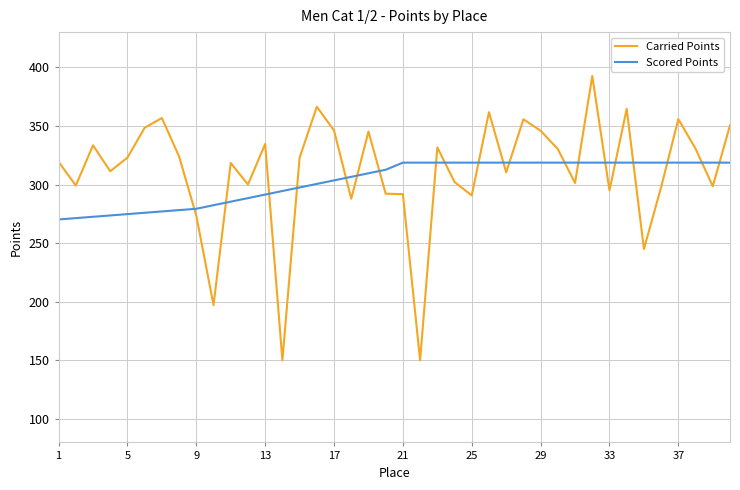

List the series in order of their peak value, lowest first.

Scored Points, Carried Points